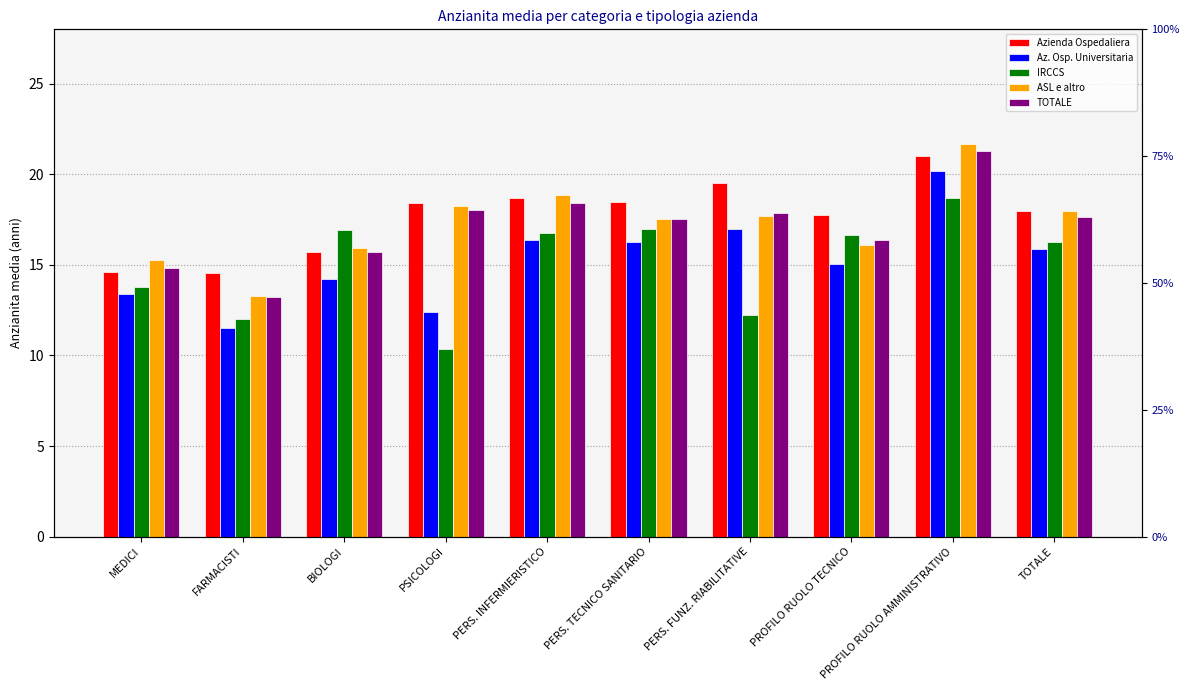

What position from the left is PERS. FUNZ. RIABILITATIVE?

7